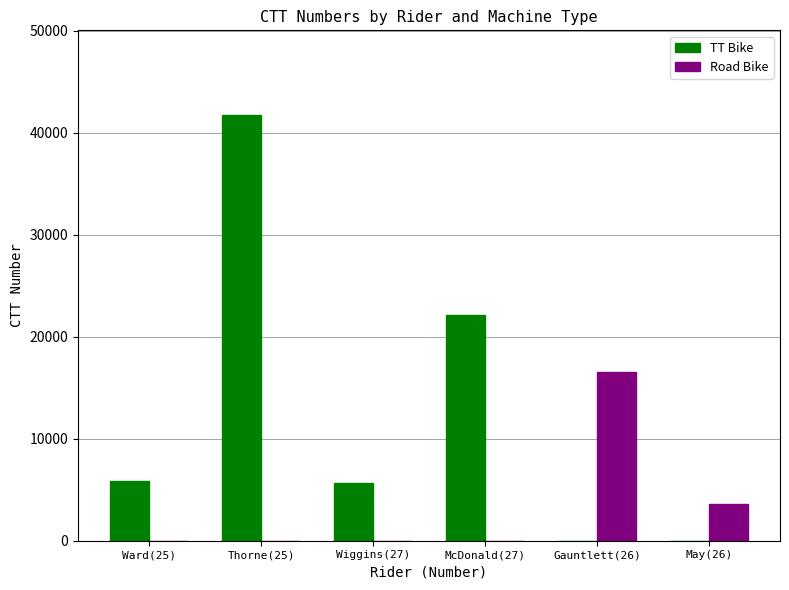

Where is Road Bike nearest to the value 8283?

May(26)